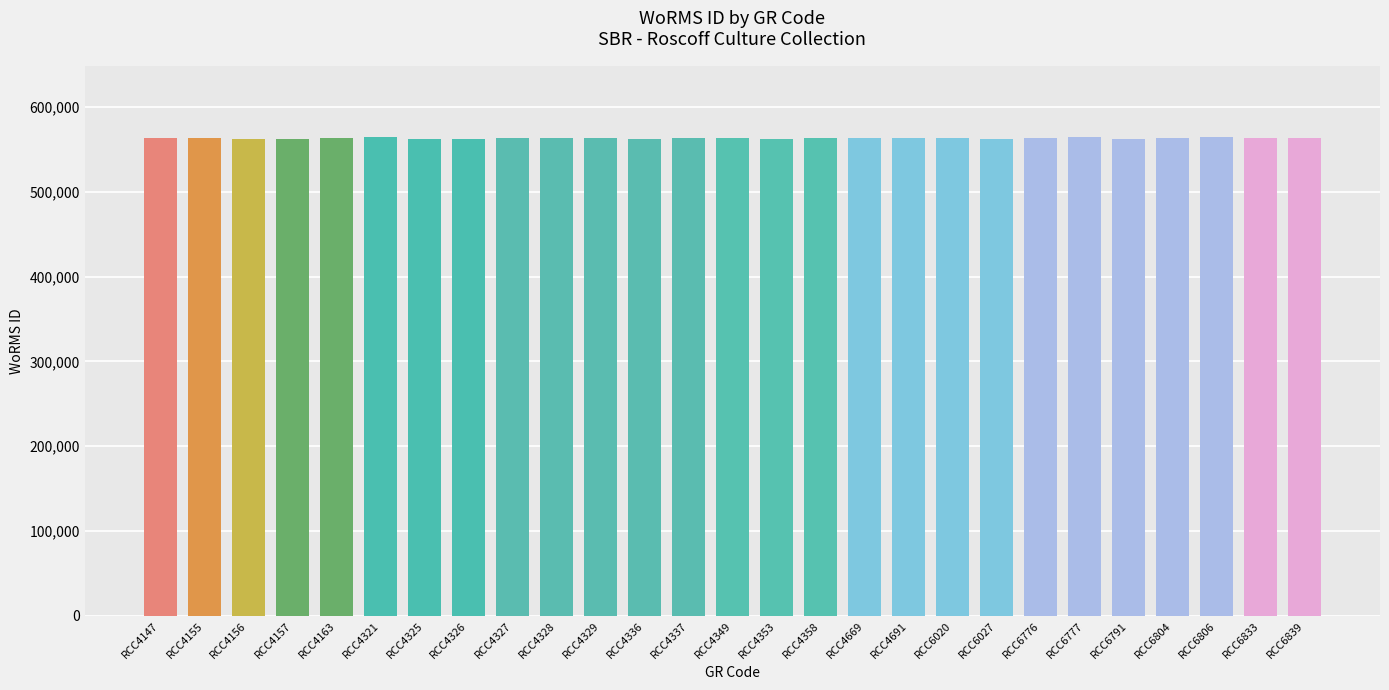

What is the average value?

563433